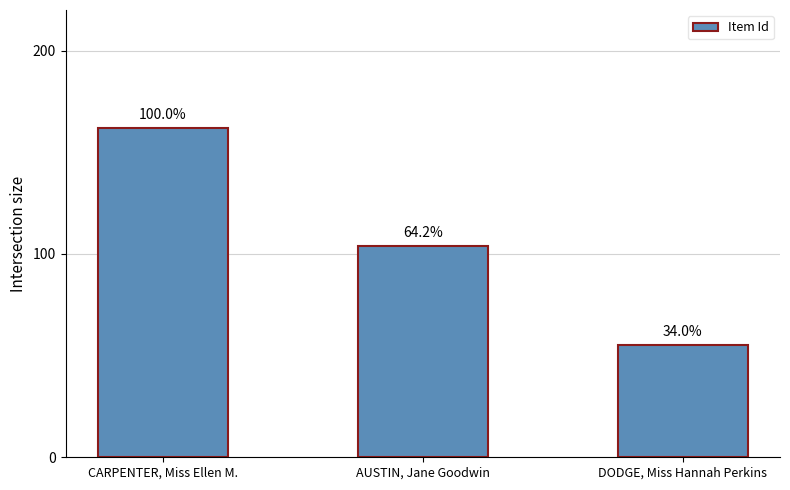

What is the change in value from AUSTIN, Jane Goodwin to DODGE, Miss Hannah Perkins?

-49